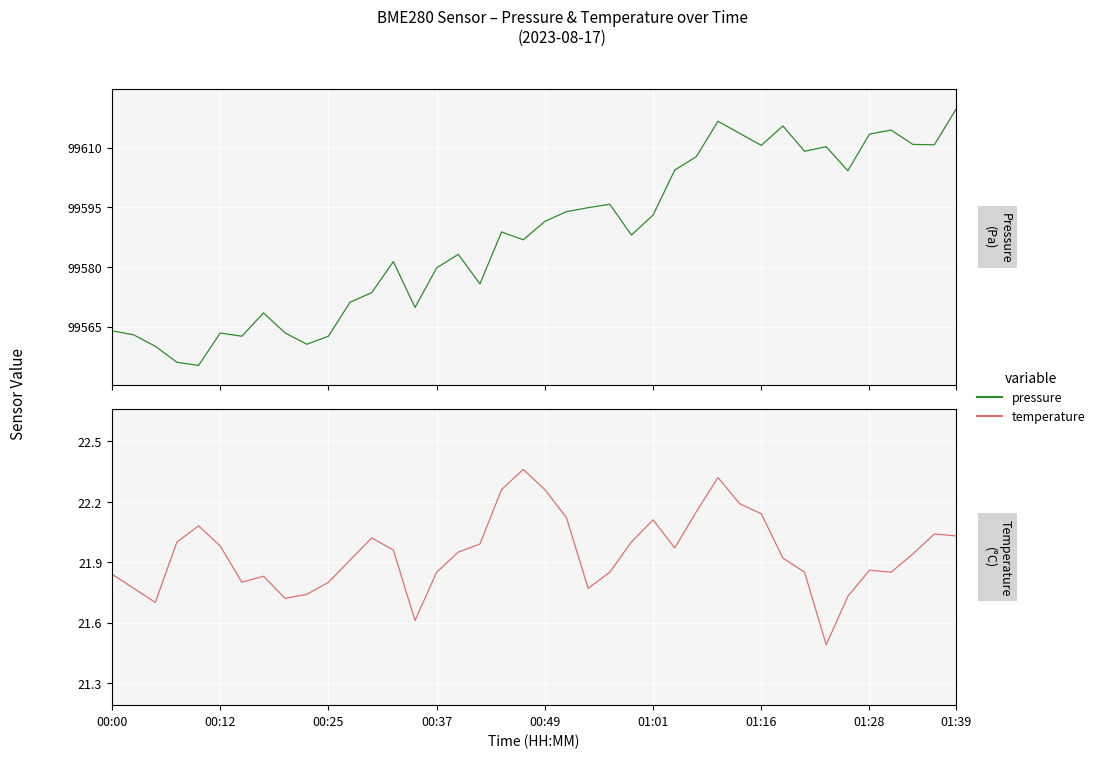

How many categories are shown in the chart?

40